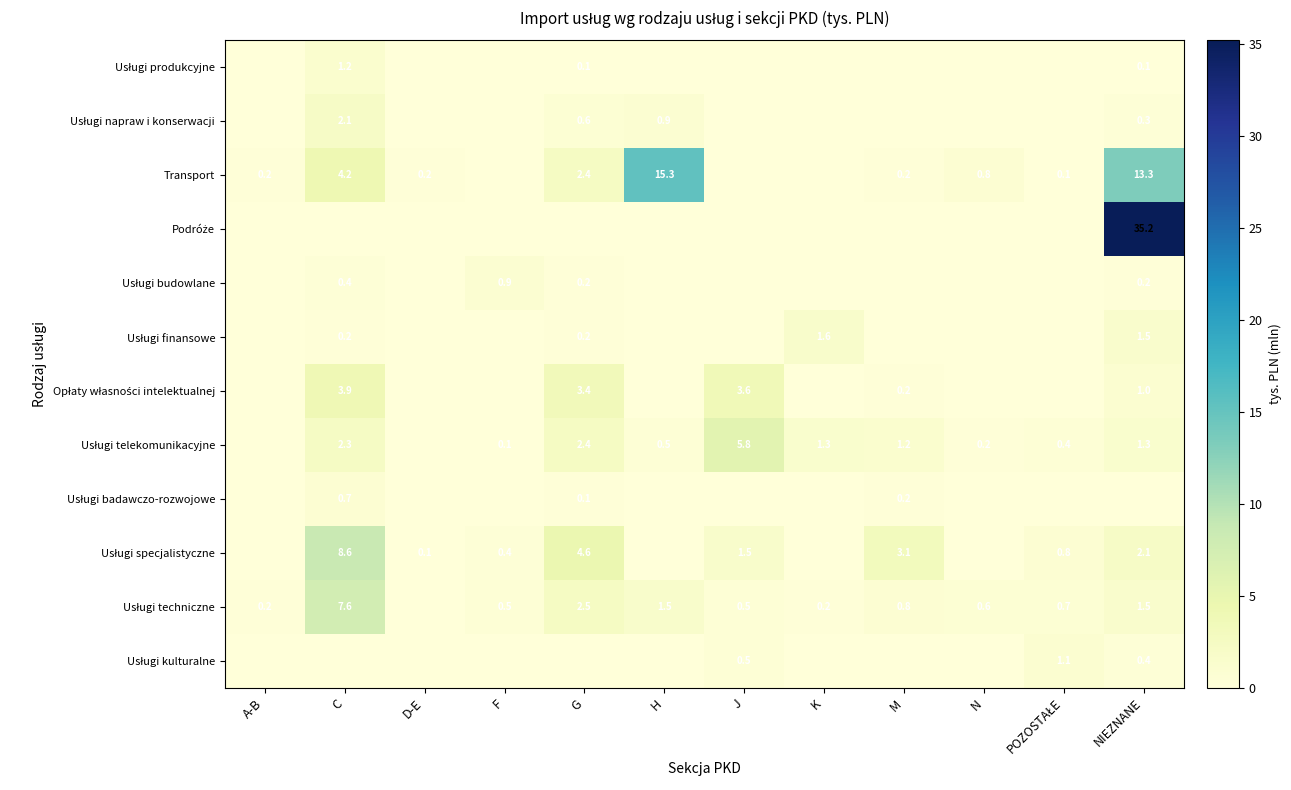

At which category is the sum across all series the highest?

NIEZNANE